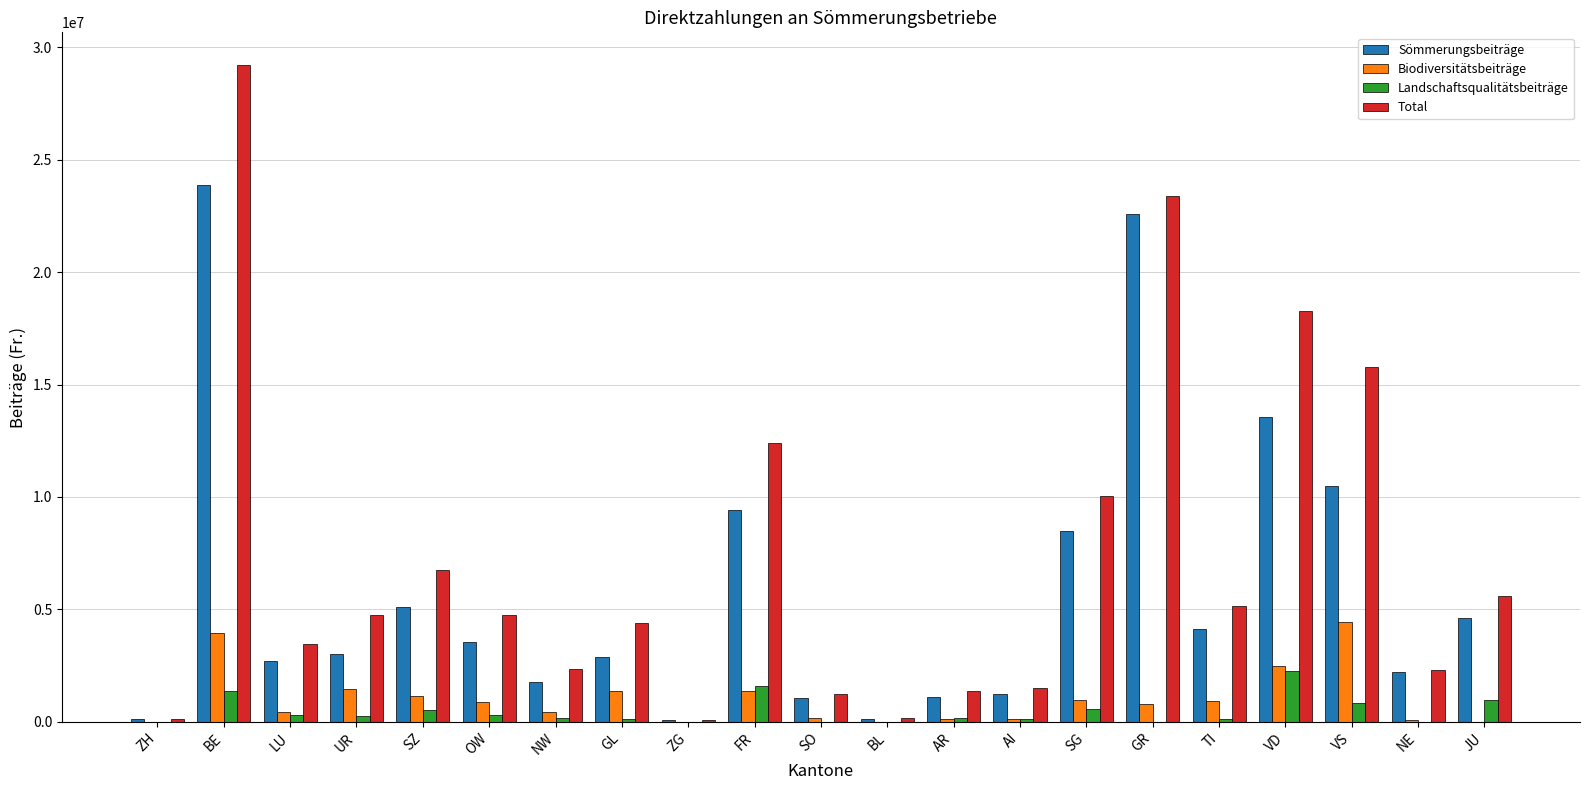

Is it true that Total equals 29198344.5 at BE?

True